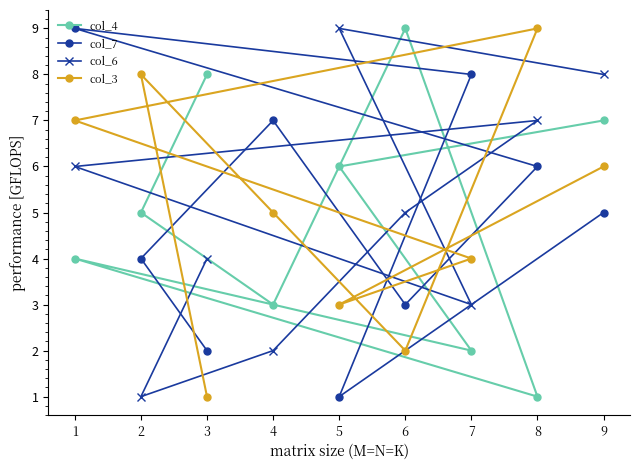

Is it true that col_7 equals 1 at 5?

True